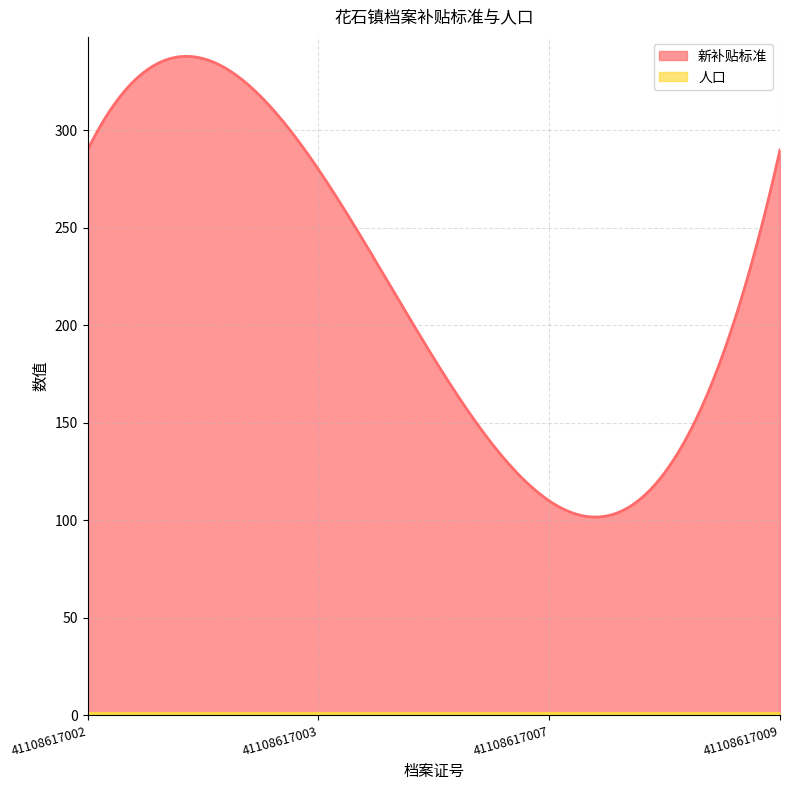

Which category has the highest value in the 人口 series?

41108617002